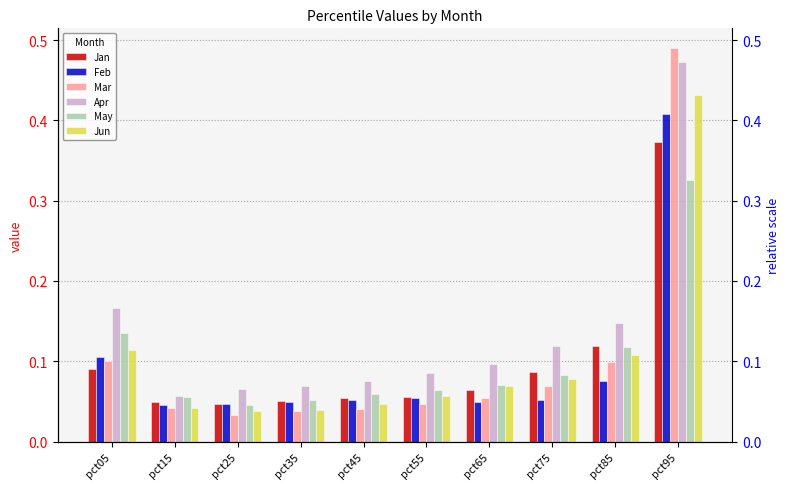

The Feb series shows 0.0 at pct35. True or false?

False